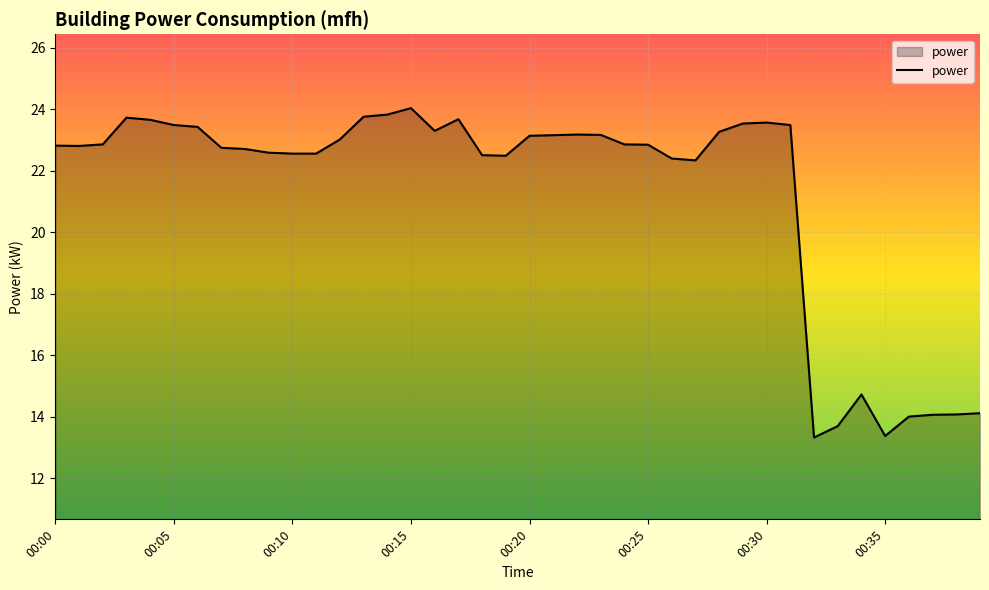

What is the difference between the maximum and minimum values?

10.7